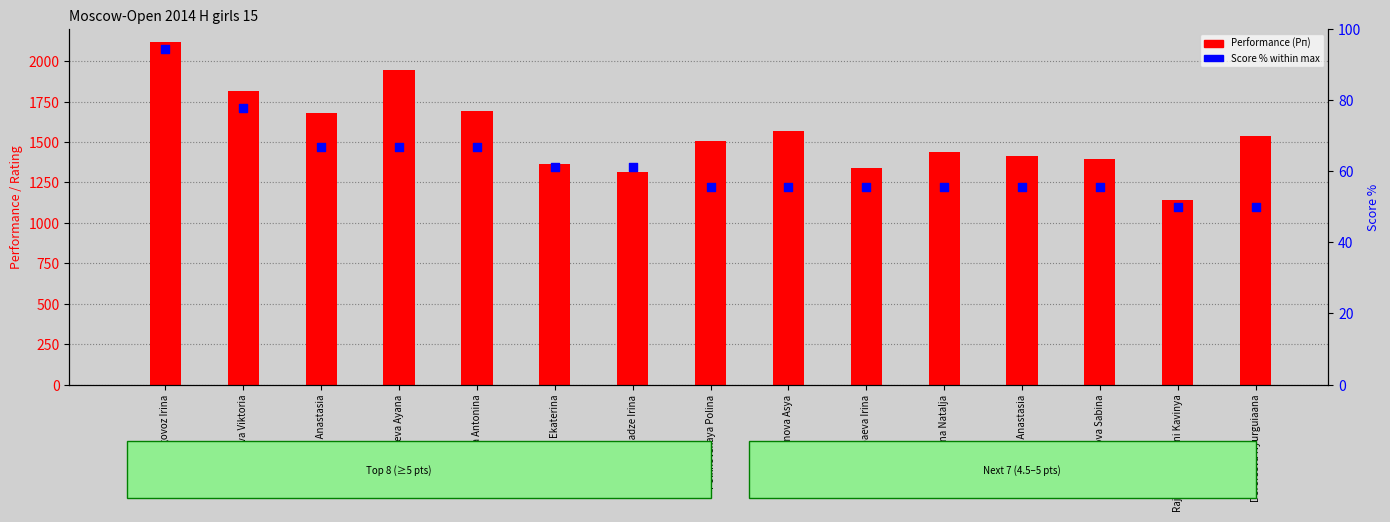

What are all the series names shown in the legend?

Performance (Рп), Score % (within max)